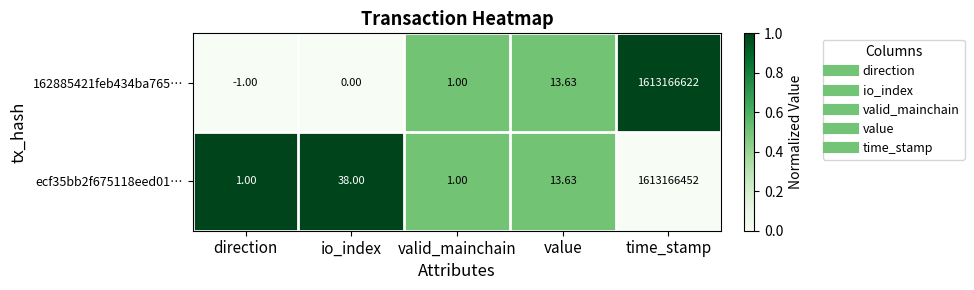

At which category is the sum across all series the highest?

time_stamp